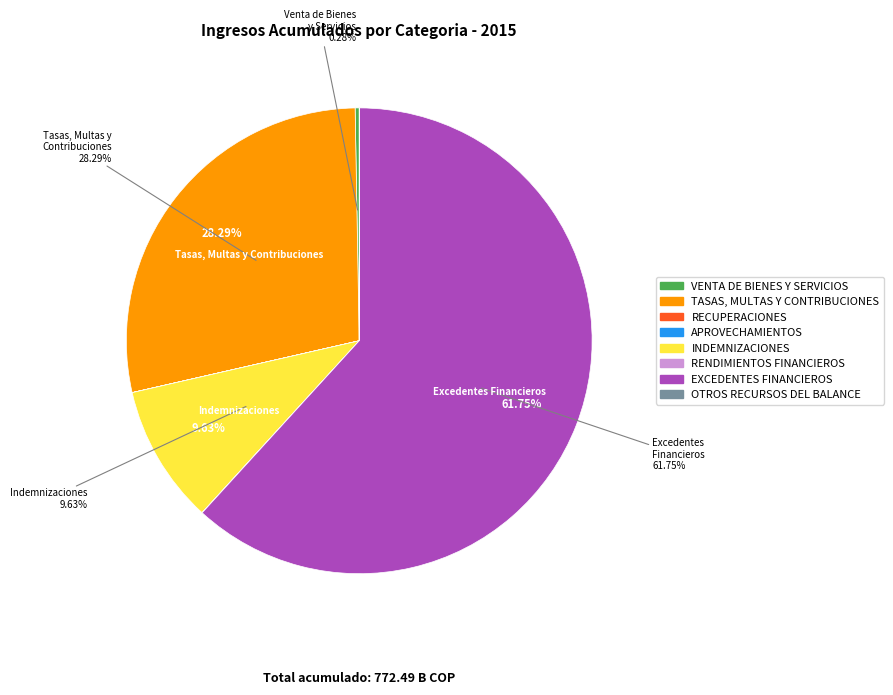

Which has a higher value, VENTA DE BIENES Y SERVICIOS or INDEMNIZACIONES?

INDEMNIZACIONES